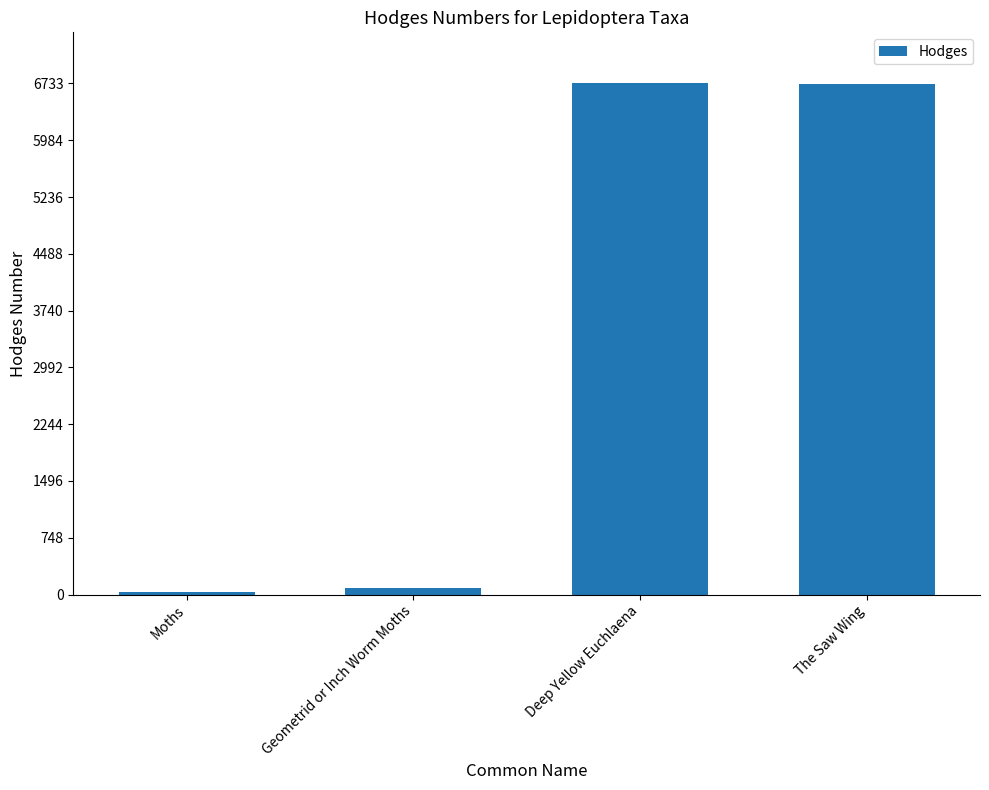

What is the label of the 1st bar from the left?

Moths